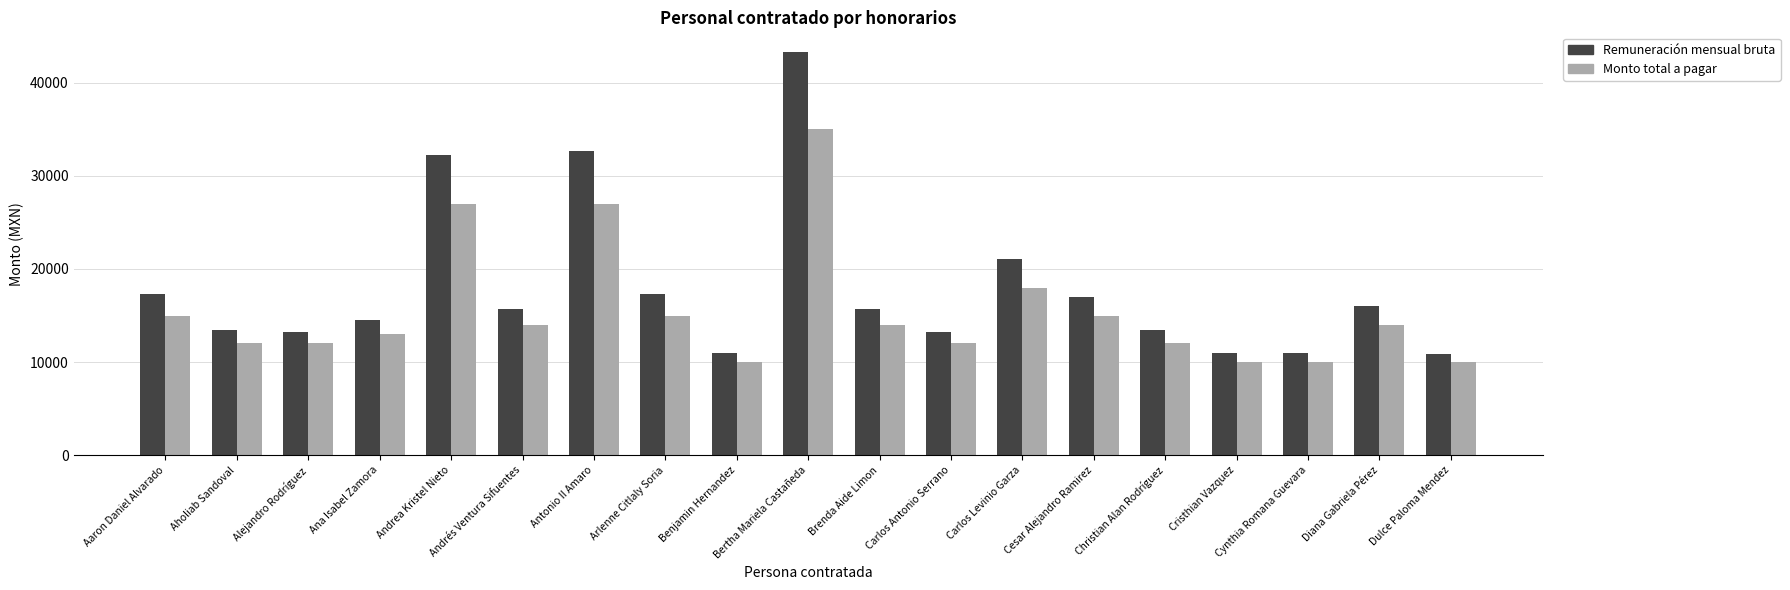

How many data points does each series have?

19